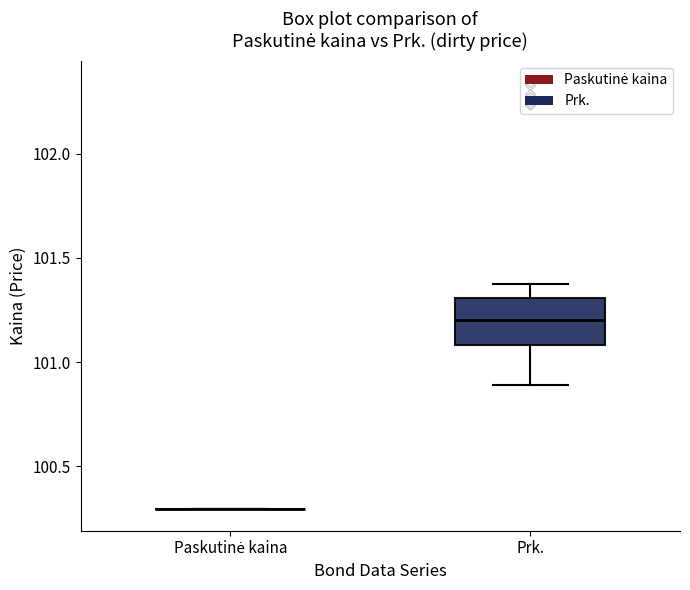

Where does the lower whisker of the box for Prk. end on the y-axis? The values are not printed on the chart, so give them approximately, as read against the axis.

100.9